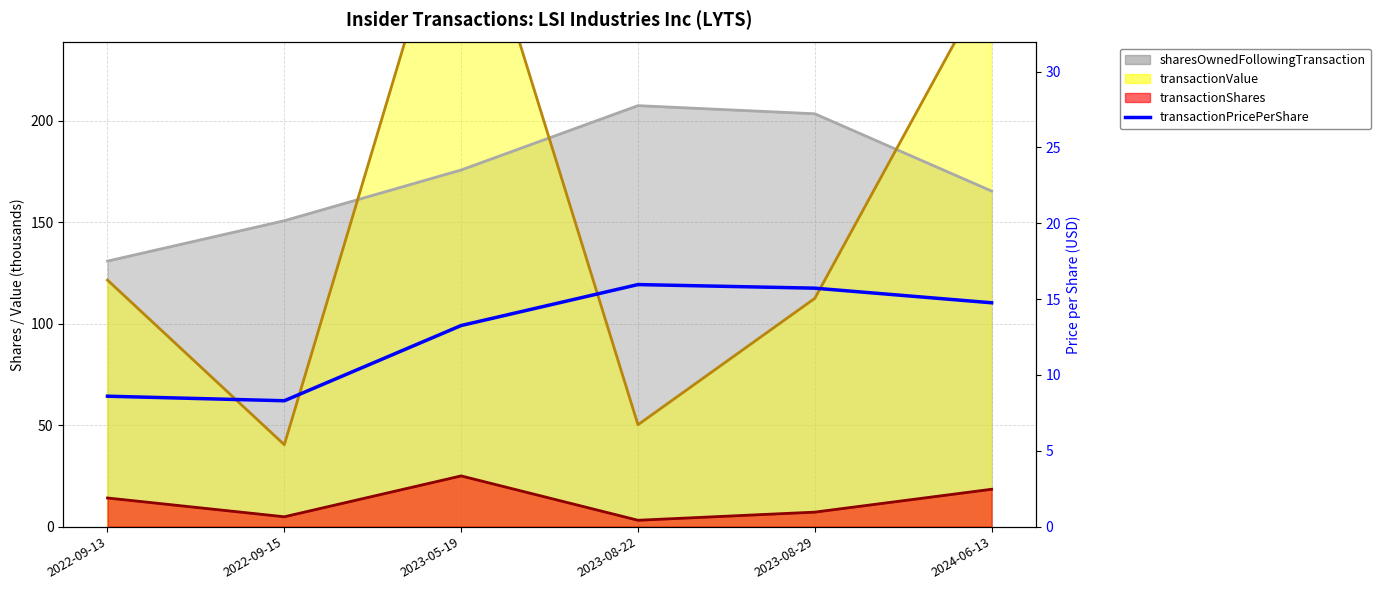

What is the sum of all values?

76.6